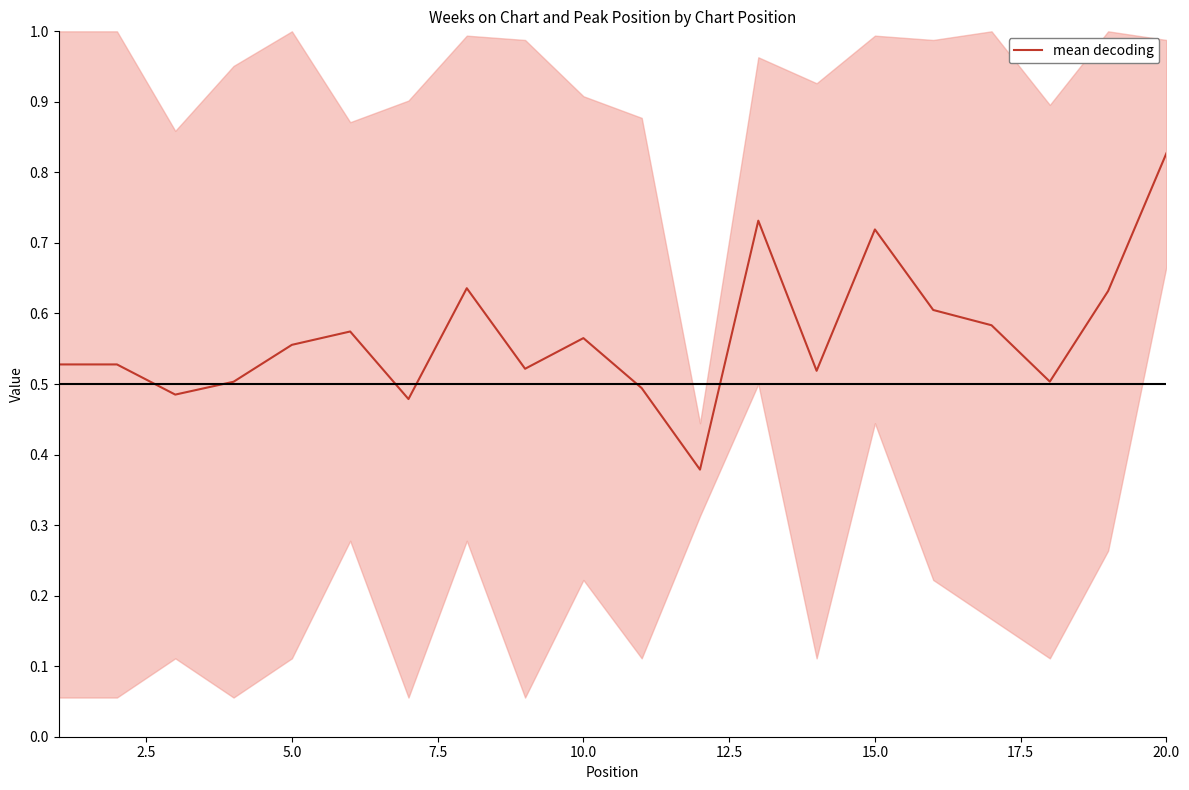

At which label does mean decoding reach its peak?

20.0